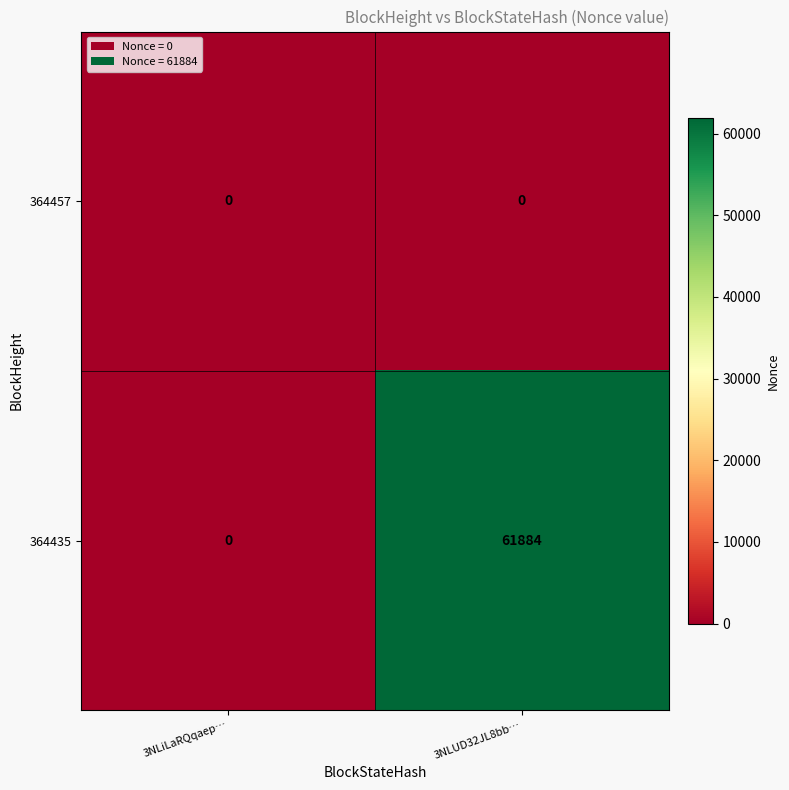

Which series has the widest spread of values?

364435